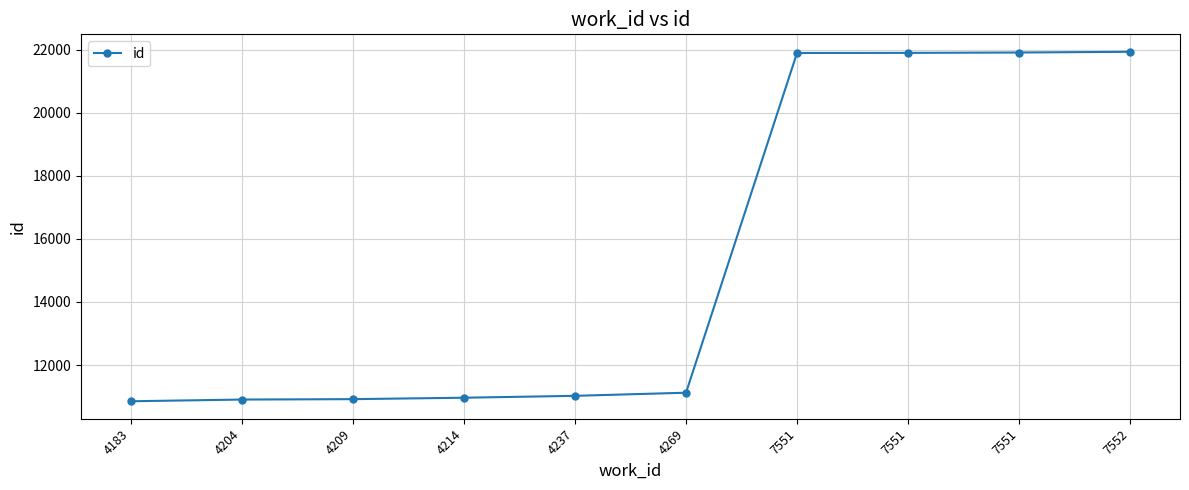

Where is the data nearest to the value 16390?

4269